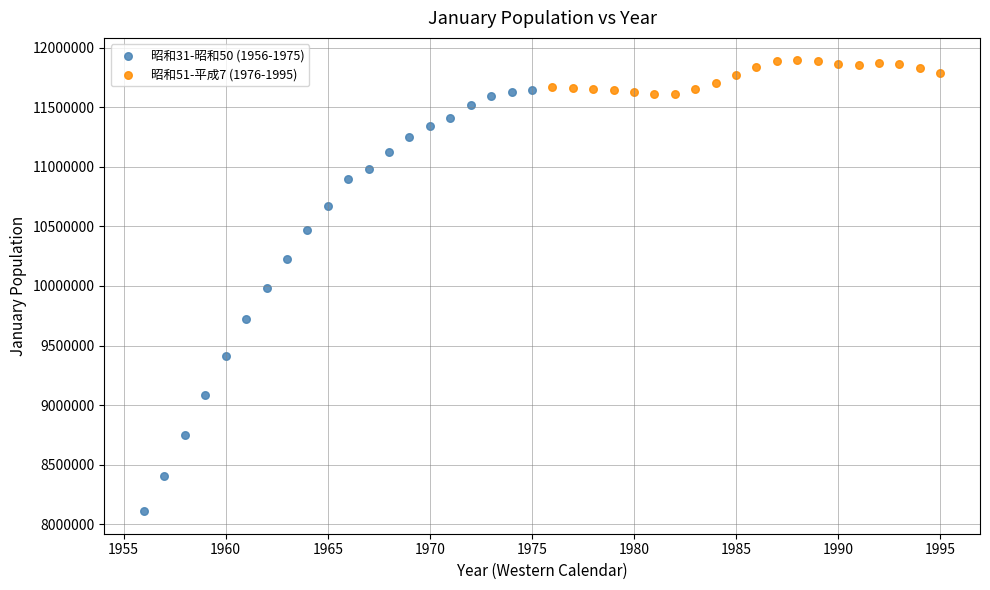

Which series has the largest Y range (max minus min)?

昭和31-昭和50 (1956-1975)